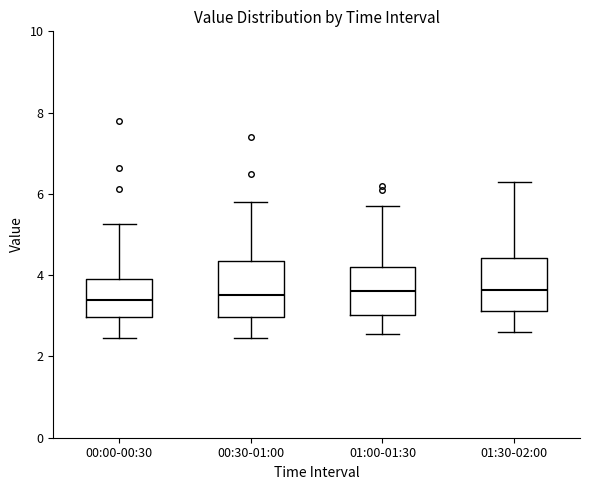

Reading left to right, read every box against the y-axis: the position of its median line, the range the box covers, and the ends of its whiskers. The values are not printed on the chart, so give them approximately, as read against the axis.

00:00-00:30: median 3.4, box 3.0 to 3.8, whiskers 2.4 to 5.2
00:30-01:00: median 3.6, box 3.0 to 4.4, whiskers 2.4 to 5.8
01:00-01:30: median 3.6, box 3.0 to 4.2, whiskers 2.6 to 5.8
01:30-02:00: median 3.6, box 3.2 to 4.4, whiskers 2.6 to 6.4